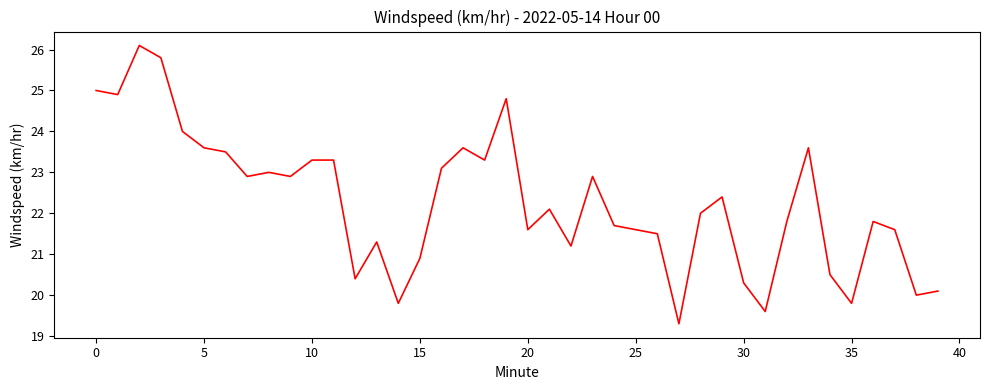

What is the difference between the maximum and minimum values?

6.8